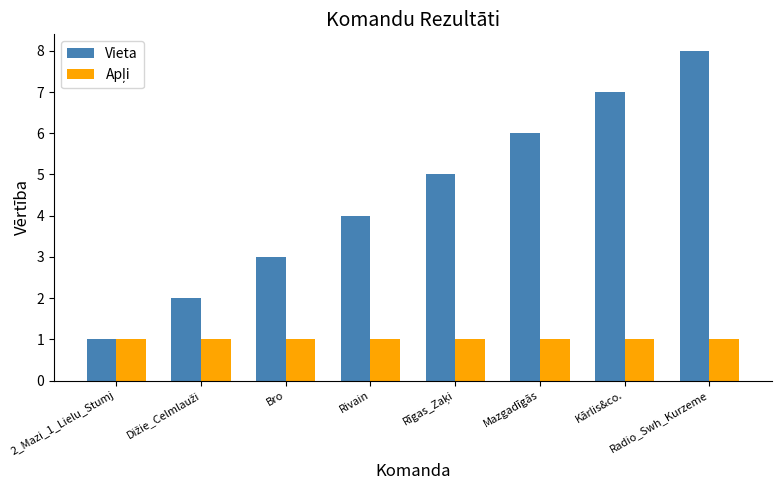

Which series has the largest total across all categories?

Vieta